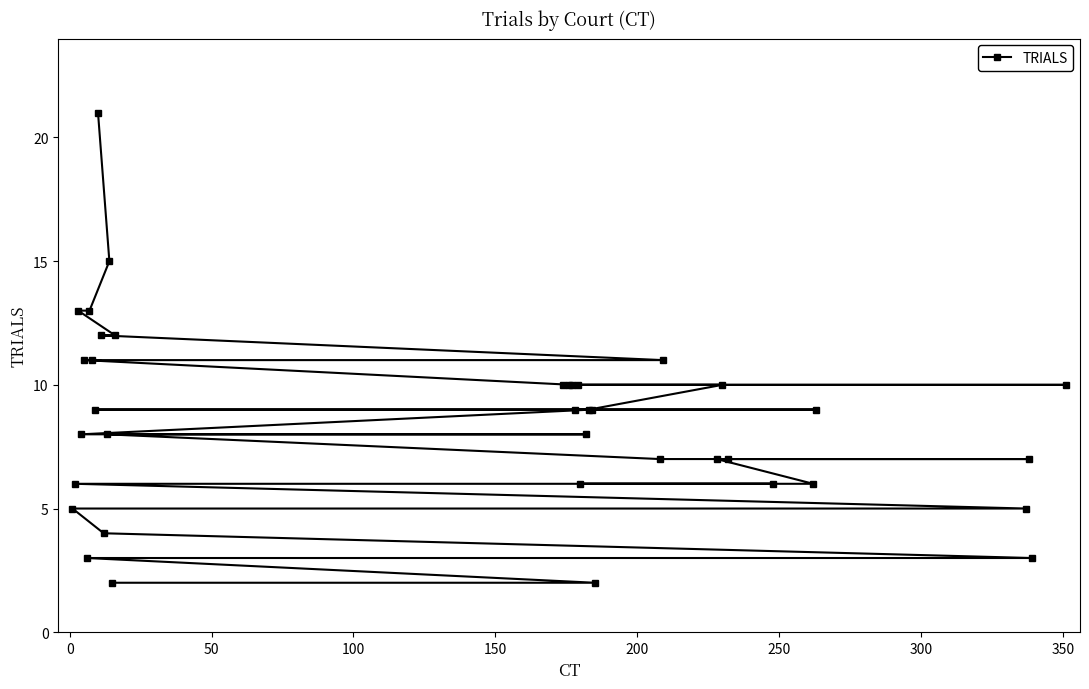

What is the value of the 35th point from the left?

5